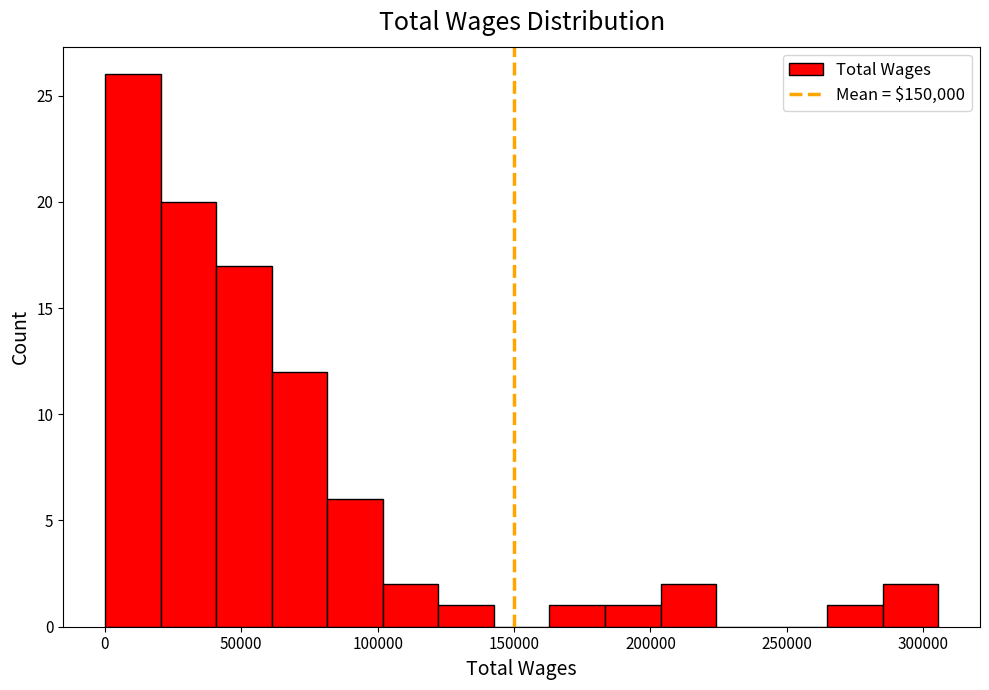

Reading left to right, list every bar in this chart as the range it spans on the x-axis followed by its height. Neither the bar edges nor the heights are printed on the chart, so give them approximately, as read against the axes.

0 to 20000: 26
20000 to 40000: 20
40000 to 60000: 17
60000 to 80000: 12
80000 to 100000: 6
100000 to 120000: 2
120000 to 145000: 1
145000 to 165000: 0
165000 to 185000: 1
185000 to 205000: 1
205000 to 225000: 2
225000 to 245000: 0
245000 to 265000: 0
265000 to 285000: 1
285000 to 305000: 2